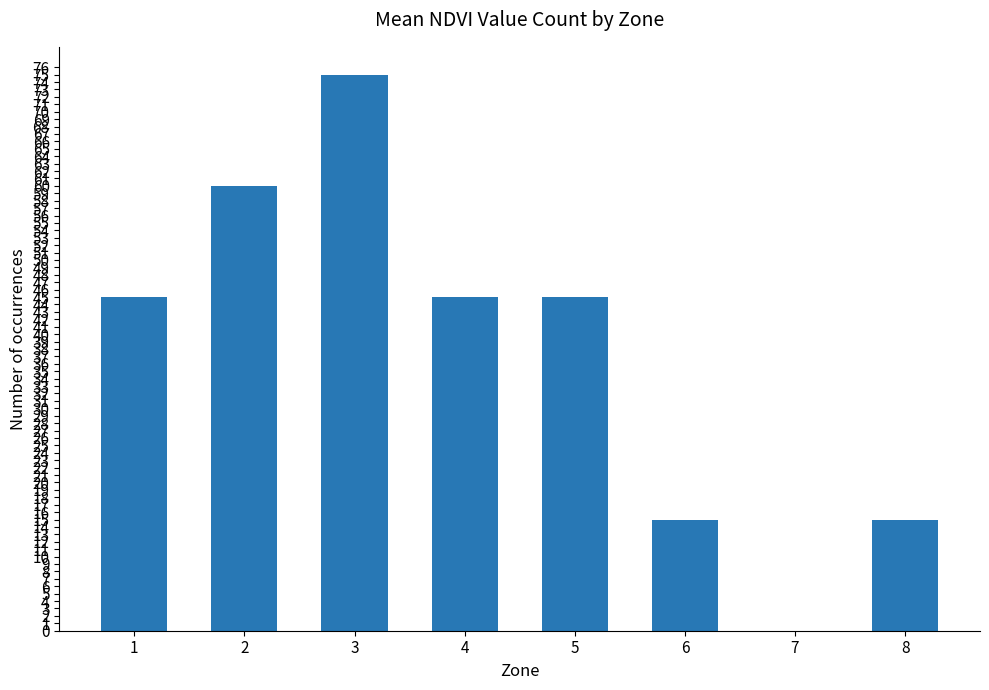

What is the ratio of the value at 1 to the value at 4?

1.0